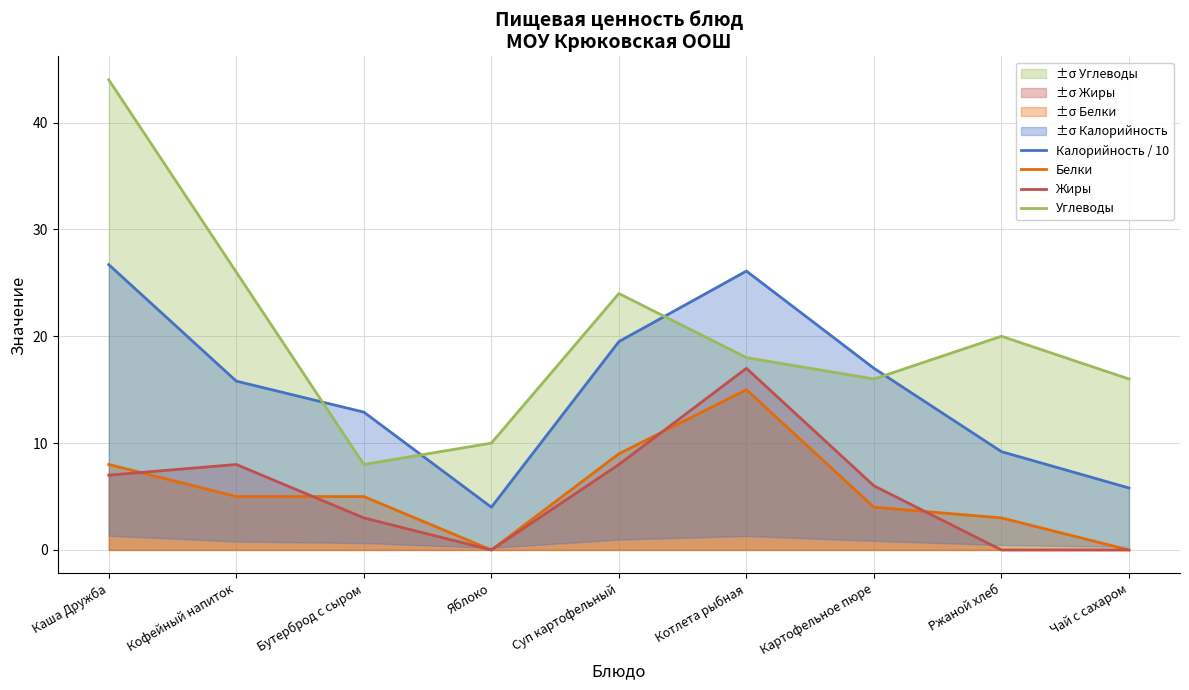

How many lines are shown in the chart?

4